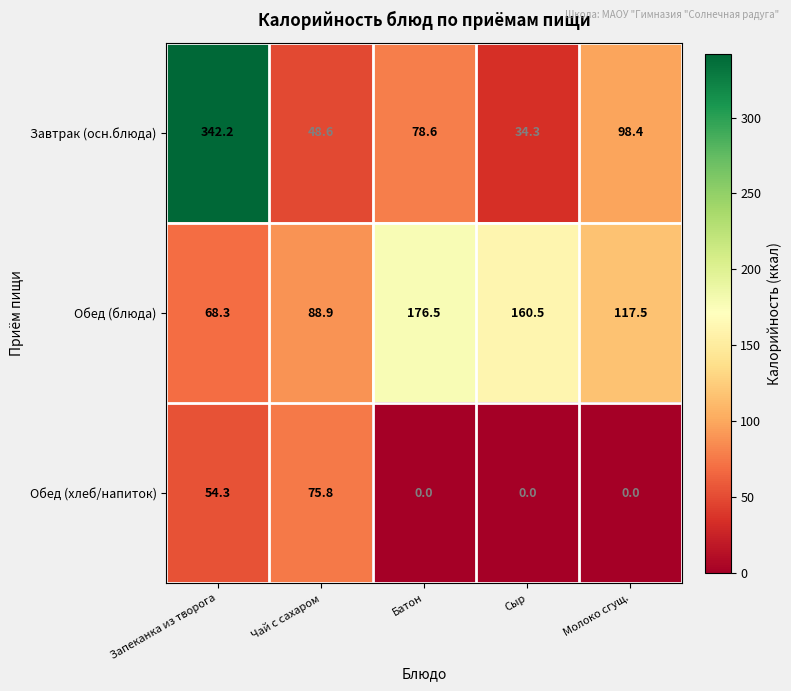

True or false: Завтрак (осн.блюда) has a value of 59.6 at Сыр.

False